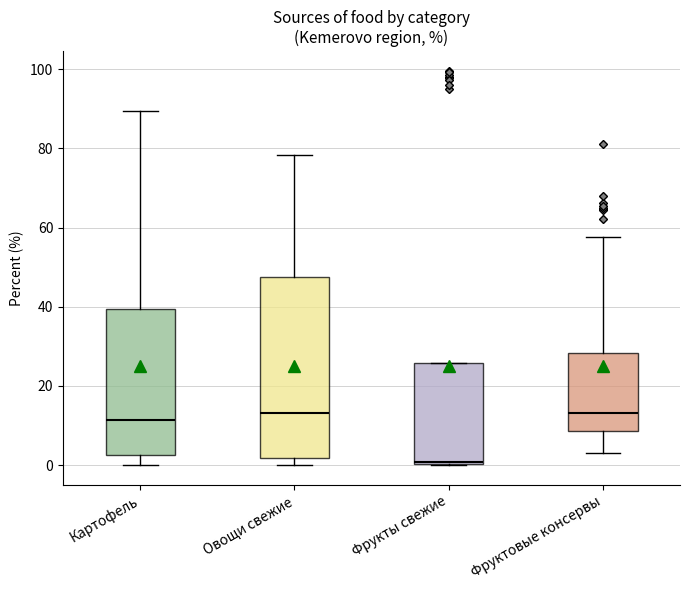

Where is the lower edge of the box for Фрукты свежие on the y-axis? The values are not printed on the chart, so give them approximately, as read against the axis.

0